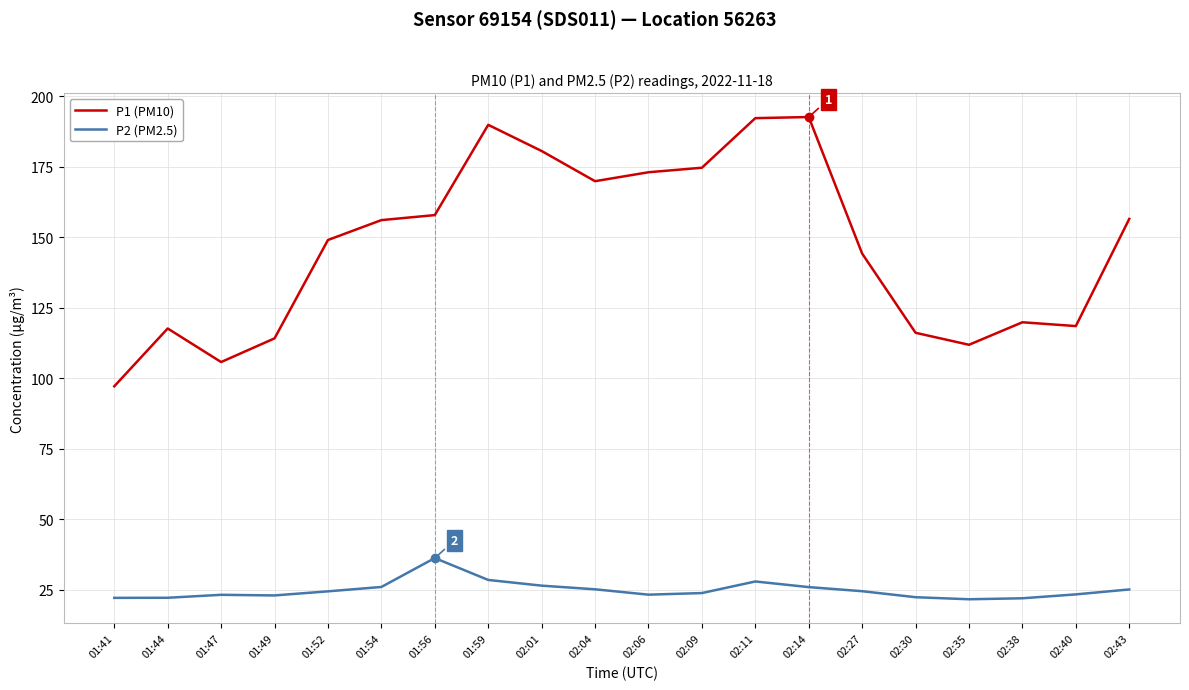

What is the minimum value shown in the chart?

21.7